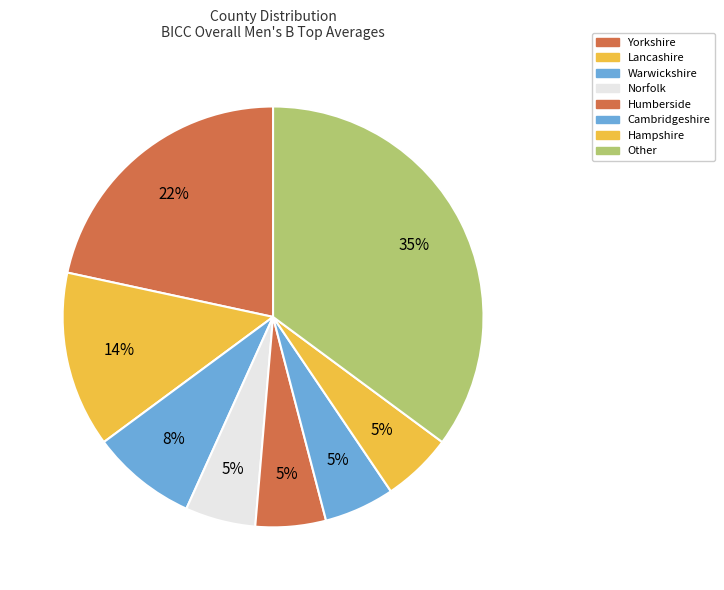

How many slices are in this pie chart?

8